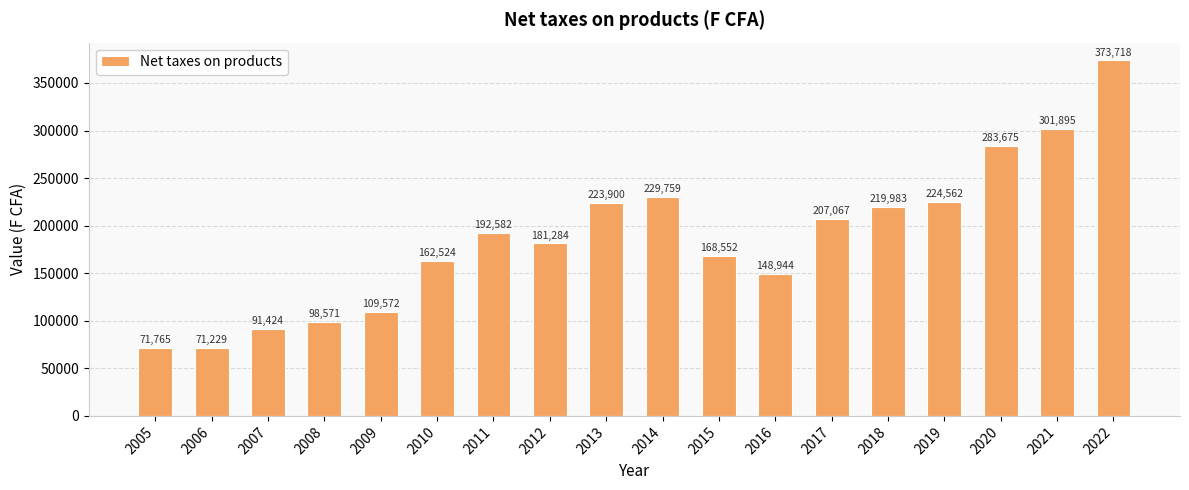

Which has a higher value, 2007 or 2014?

2014